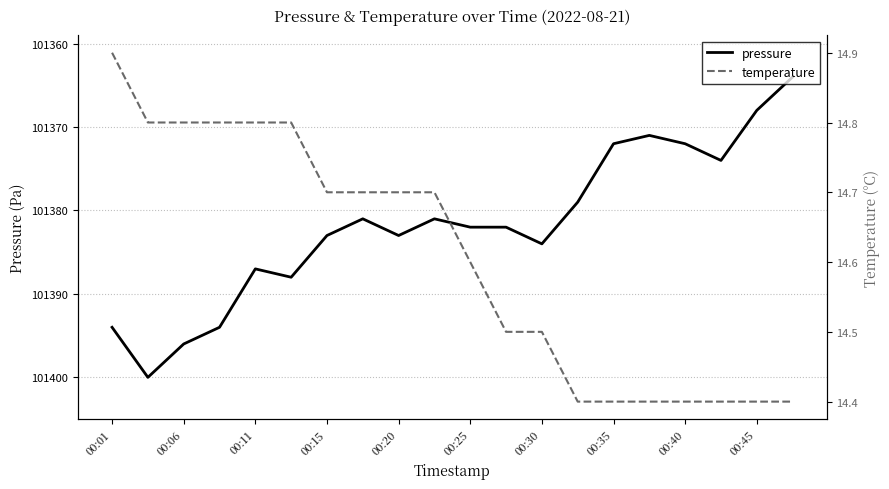

What is the minimum value shown in the chart?

14.4